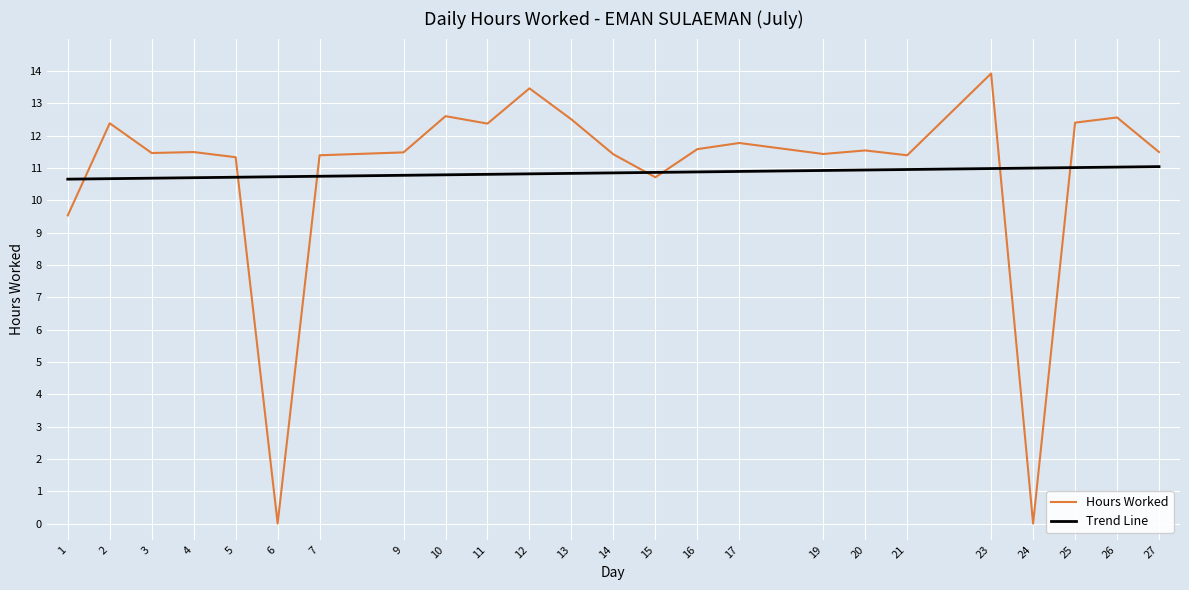

Does the chart display data point markers on the line(s)?

No